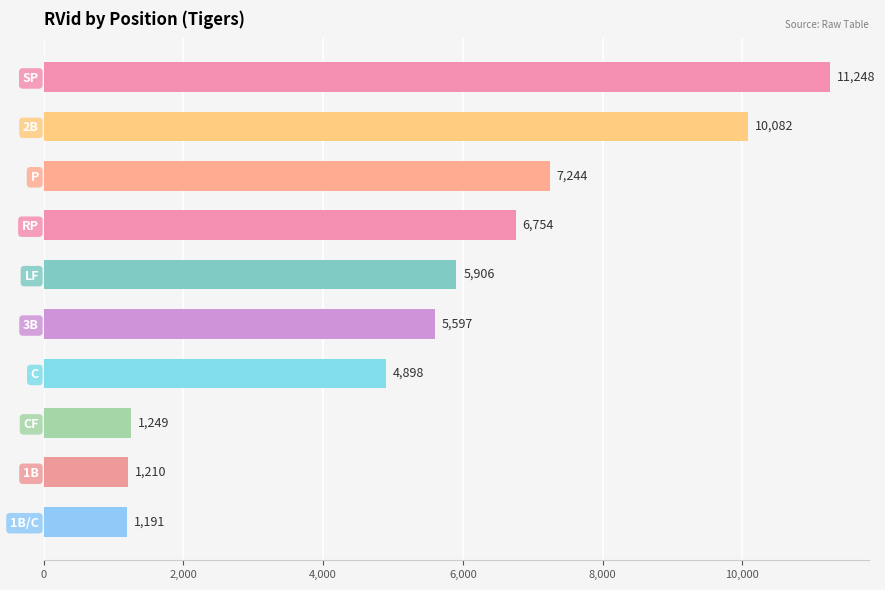

What is the ratio of the value at 2B to the value at RP?

1.5